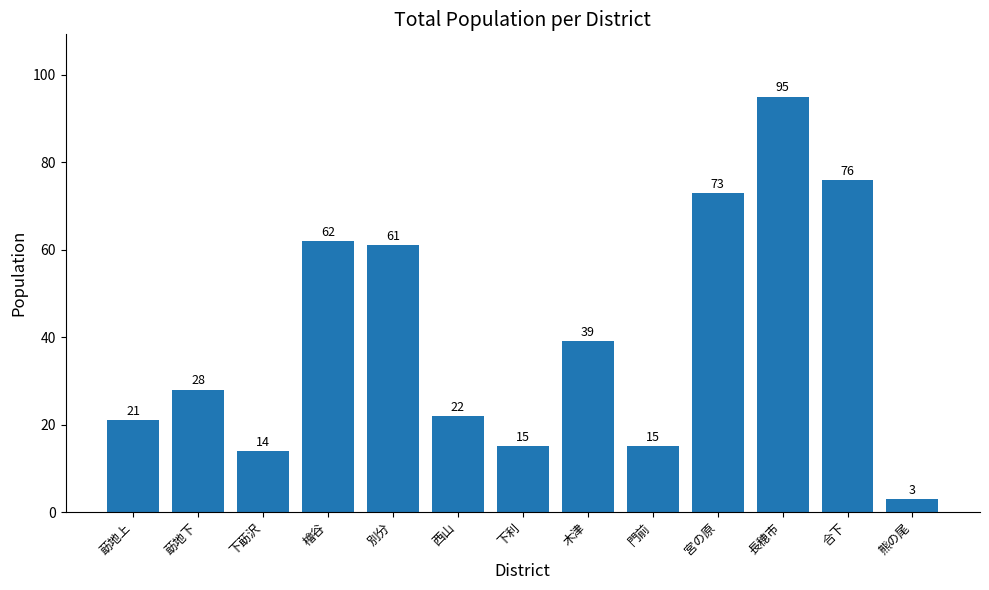

The value at 別分 is 61. True or false?

True